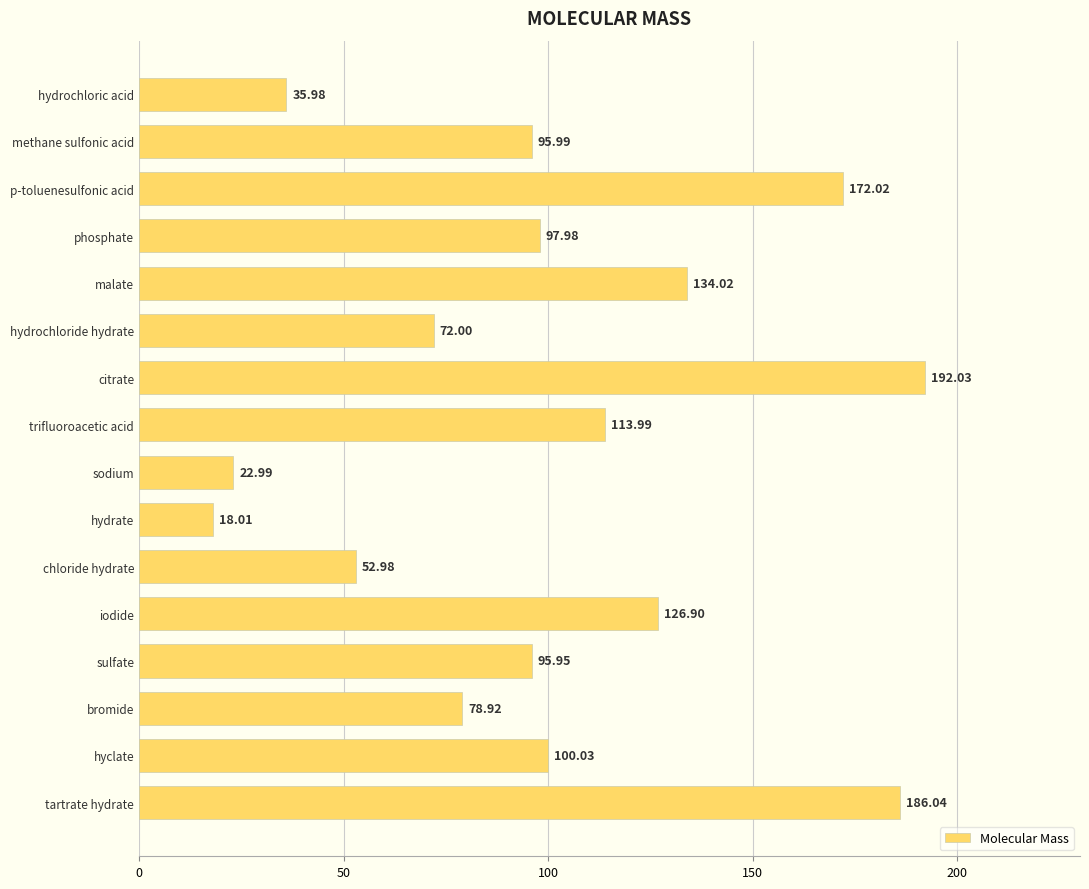

Which has a higher value, malate or bromide?

malate